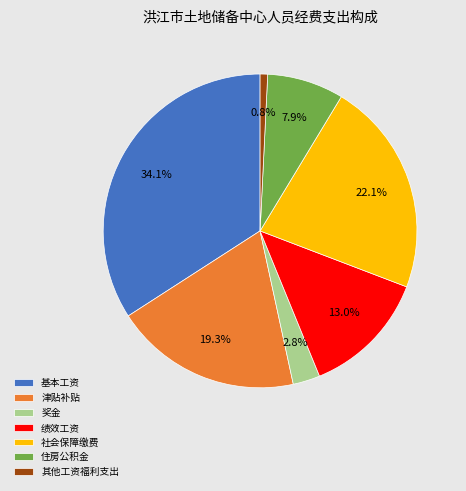

Which slice is the largest?

基本工资